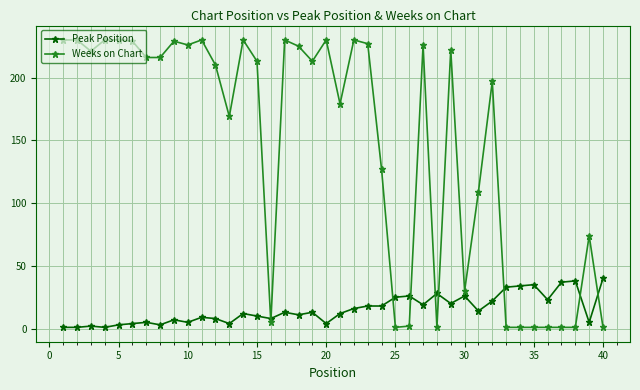

Which series has the widest spread of values?

Weeks on Chart